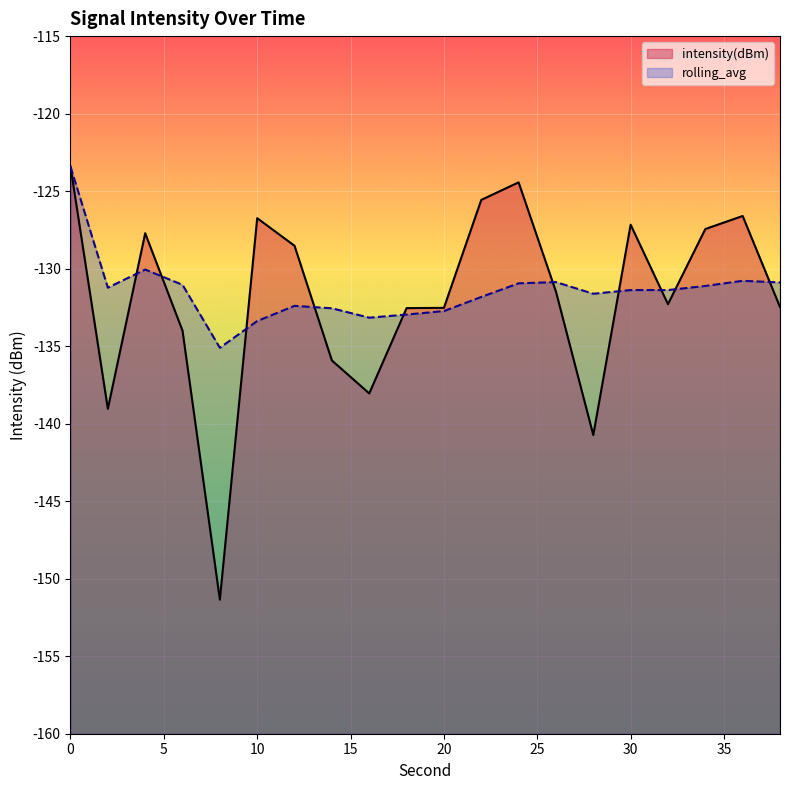

True or false: intensity(dBm) has a value of -123.4 at 0.

True